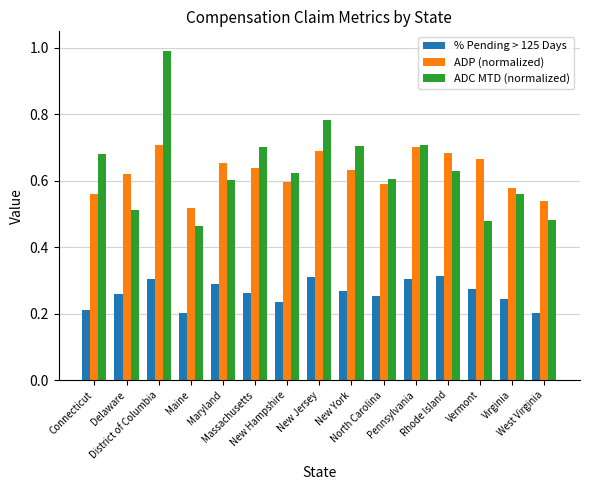

Which series has the widest spread of values?

ADC MTD (normalized)